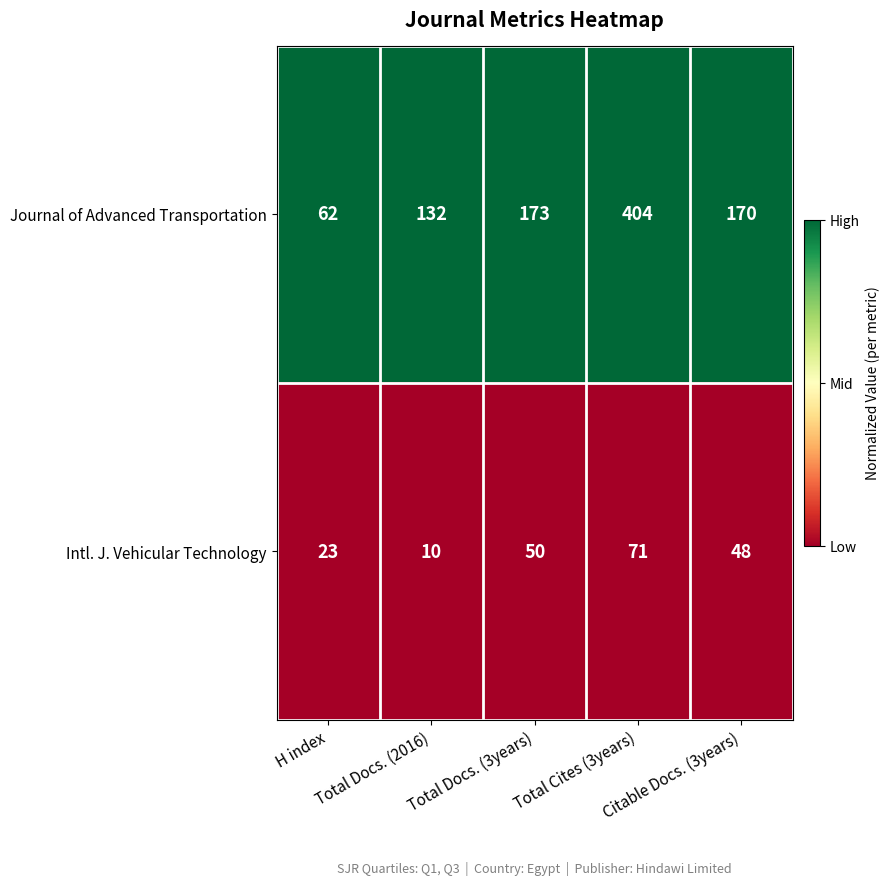

Which series has the largest range (max minus min)?

Journal of Advanced Transportation